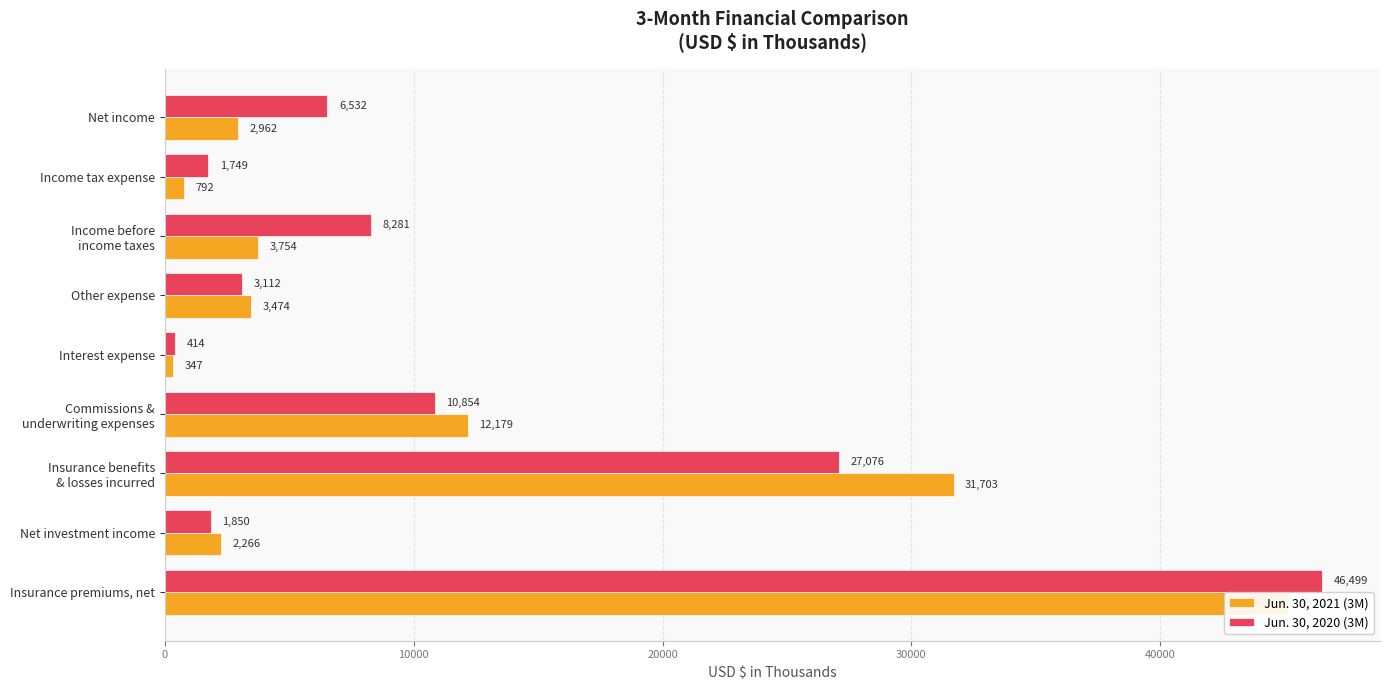

Is the value of Jun. 30, 2020 (3M) at Insurance benefits & losses incurred greater than the value of Jun. 30, 2021 (3M) at Insurance benefits & losses incurred?

No